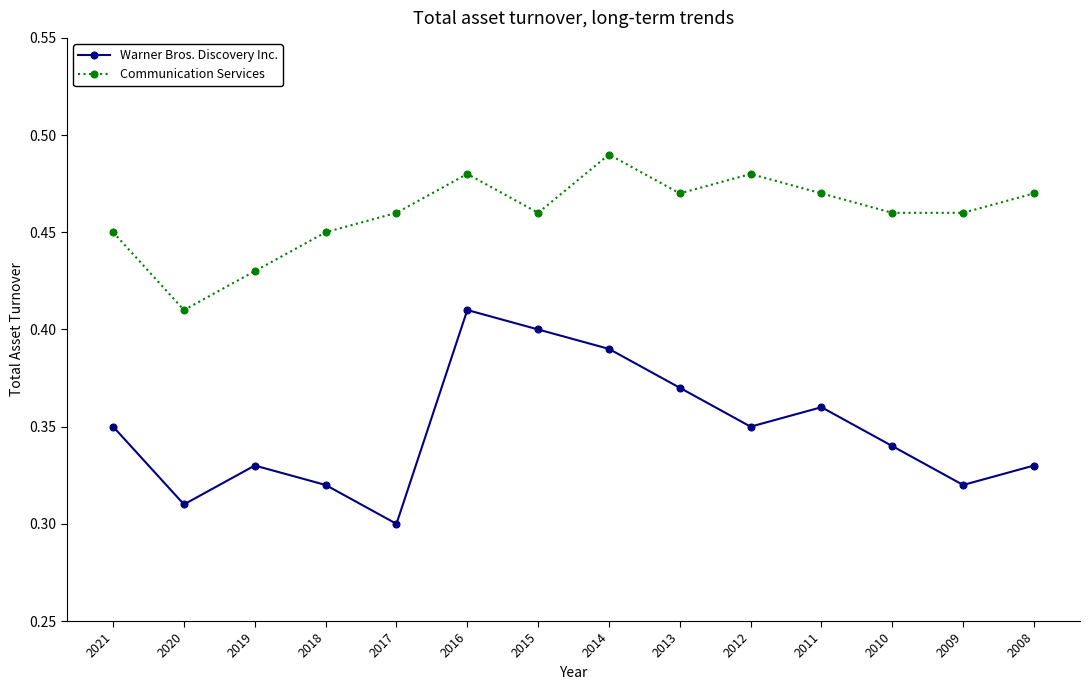

What is the sum of the Warner Bros. Discovery Inc. values at 2018 and 2020?

0.6